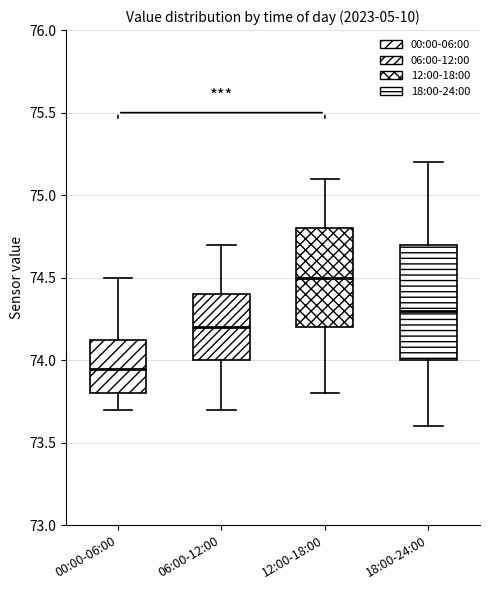

Where does the median line of the box for 00:00-06:00 sit on the y-axis? The values are not printed on the chart, so give them approximately, as read against the axis.

73.95